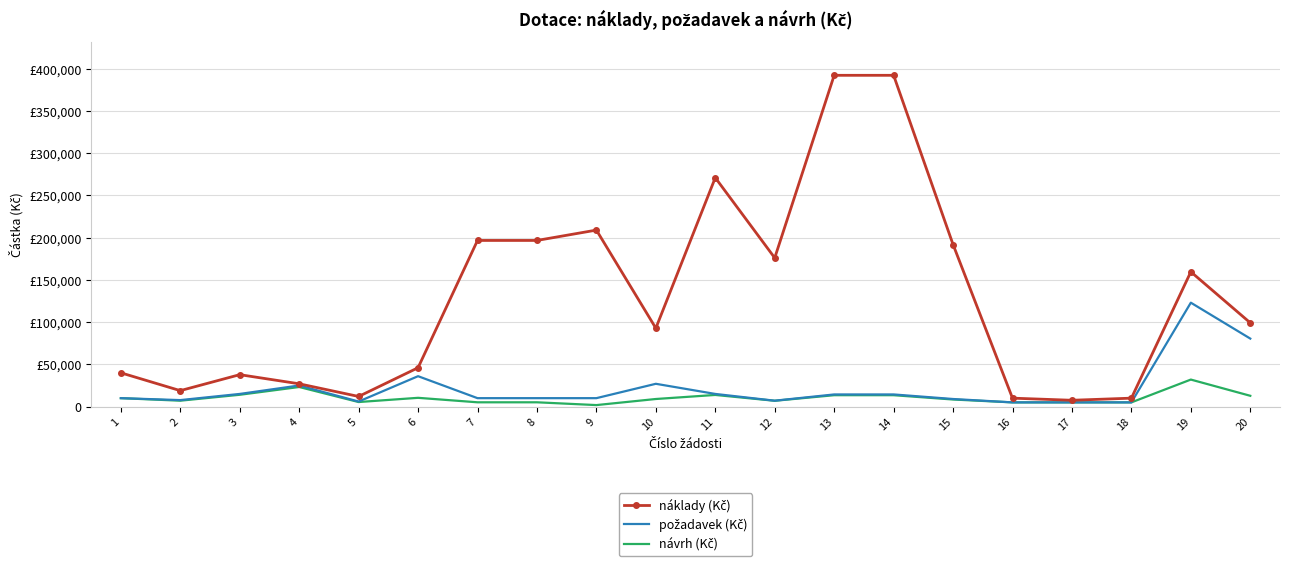

Reading left to right, list all the values displayed in this chart.

náklady (Kč): 40000	18900	37800	27000	12000	46000	196650	196650	208900	92800	270900	176000	392085	392085	191825	10000	7500	10000	159530	99150
požadavek (Kč): 10000	7700	15000	25000	6000	36000	10000	10000	10000	27000	15000	7000	14400	14400	9000	5000	5000	5000	123000	80500
návrh (Kč): 10000	7000	14000	23200	5400	10400	5100	5100	1800	9000	13800	6900	13500	13500	8400	5000	5000	5000	32000	12800